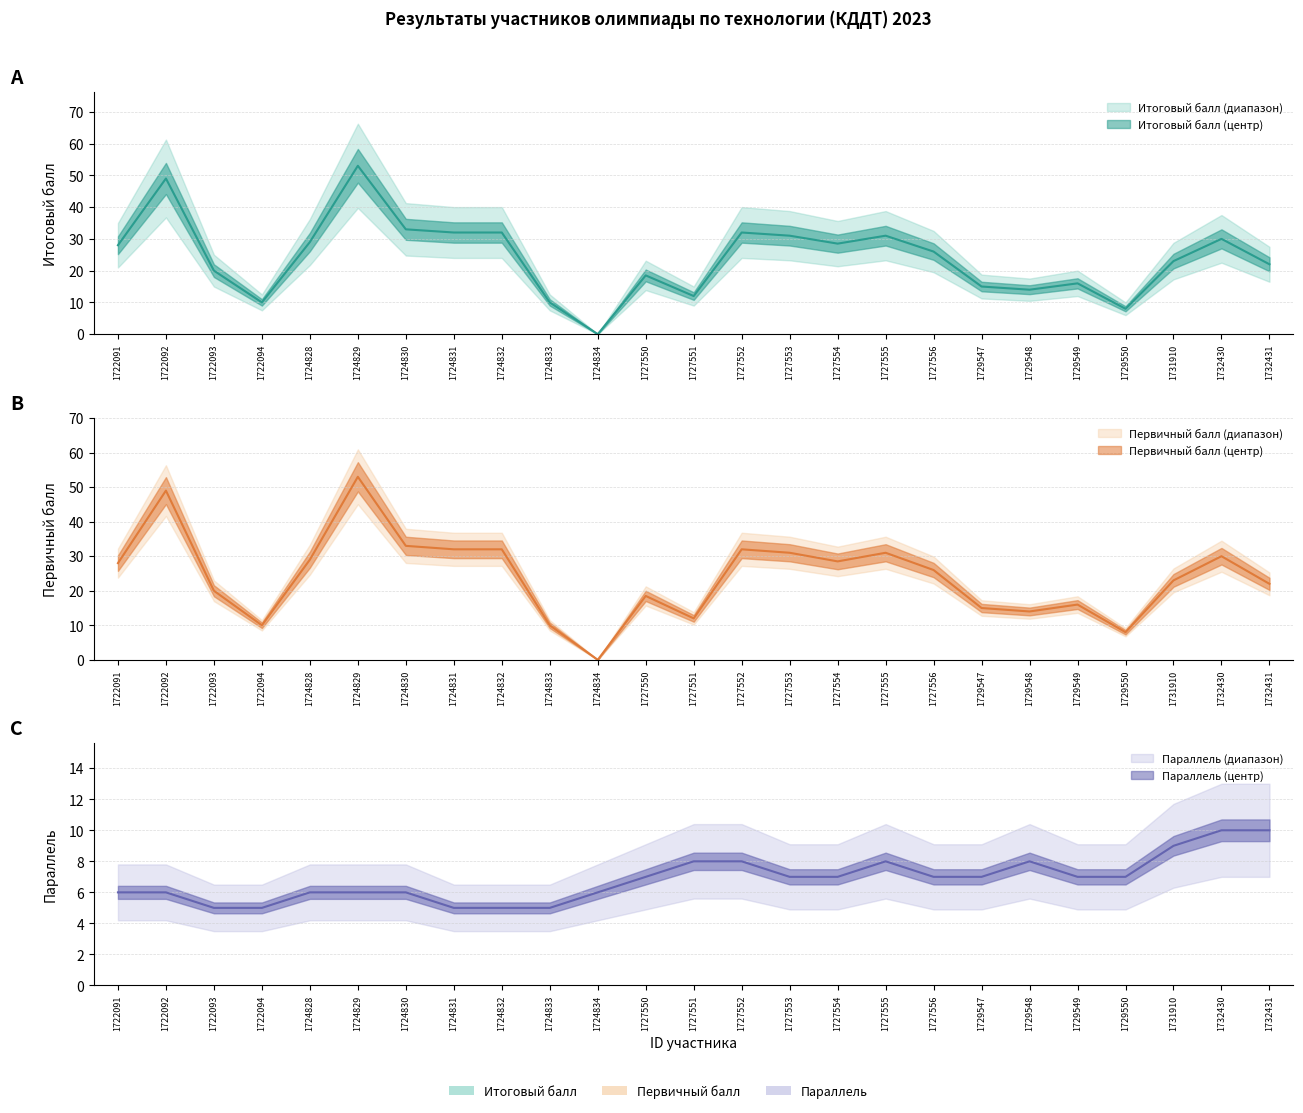

Which category has the lowest value across all series?

1724834